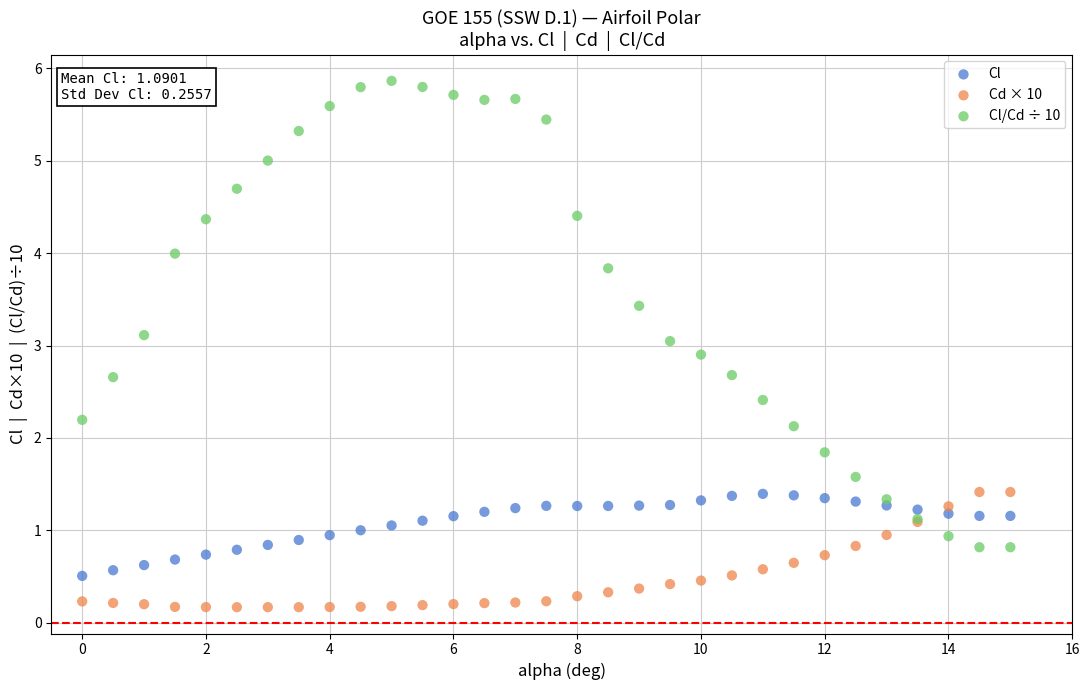

Which series reaches the minimum Y coordinate?

Cd × 10